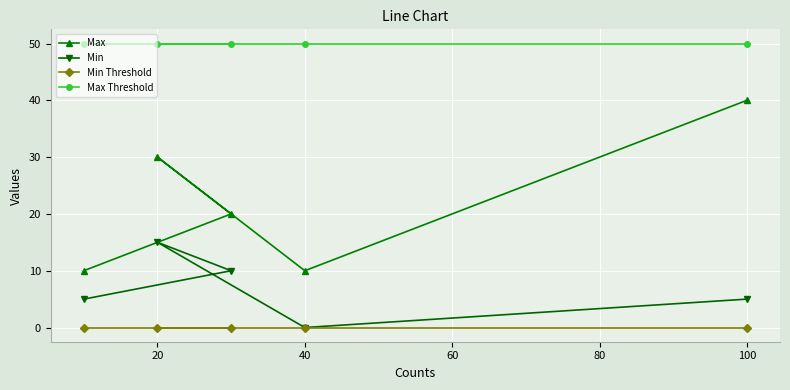

Reading right to left, extract all data points from this chart.

Max: 40	10	20	30	10
Min: 5	0	10	15	5
Min Threshold: 0	0	0	0	0
Max Threshold: 50	50	50	50	50